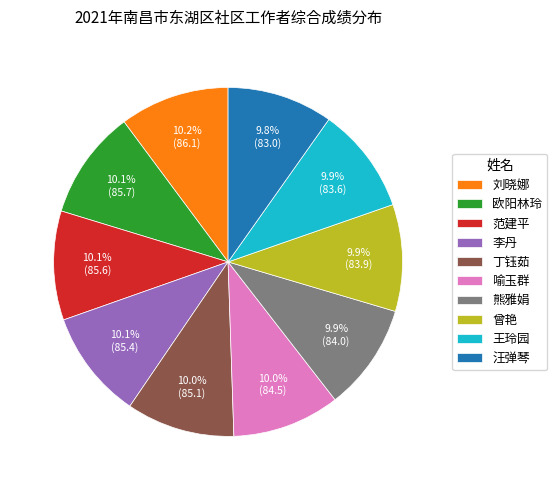

Does 王玲园 represent more than half of the total?

No